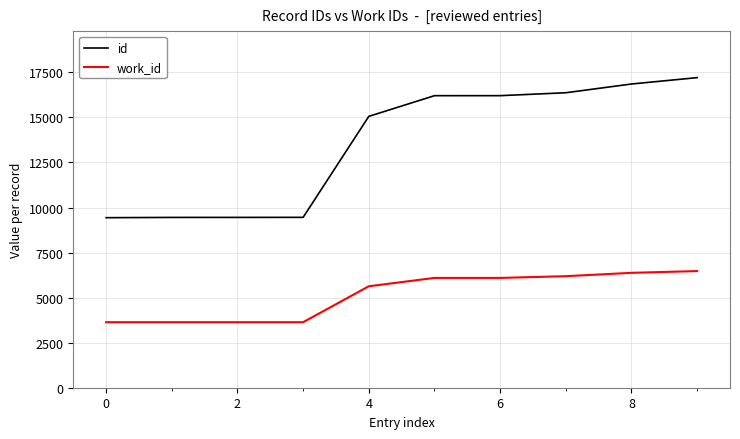

Rank the series by their maximum value, from lowest to highest.

work_id, id